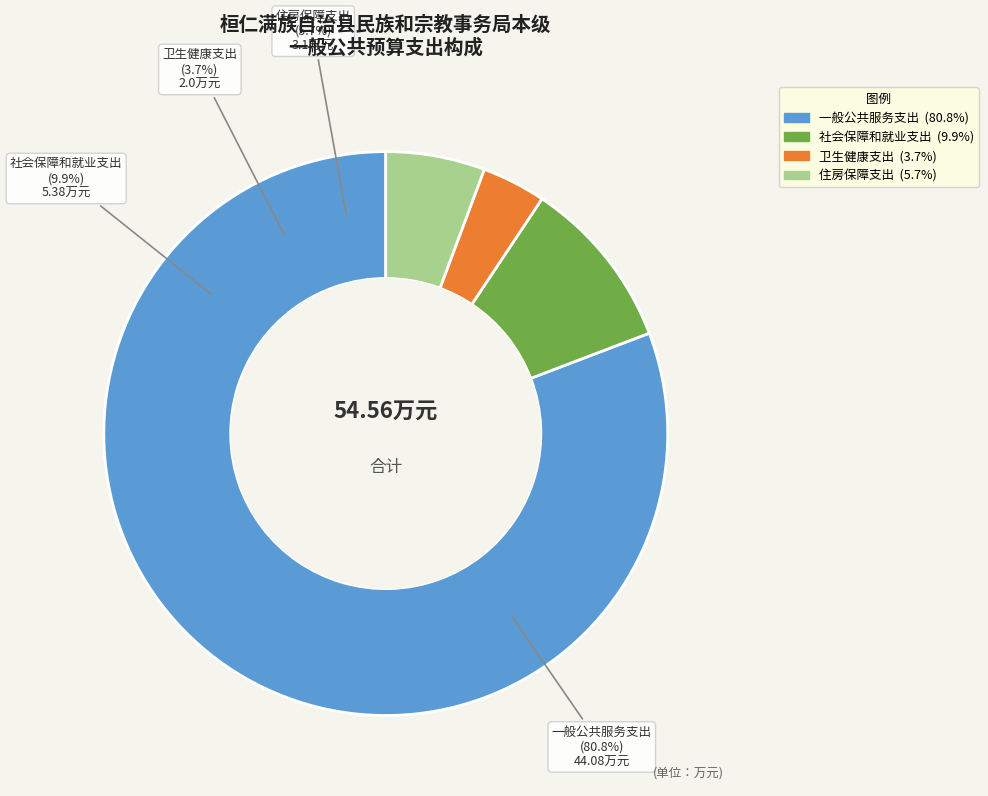

The 社会保障和就业支出 slice represents 15% of the pie. True or false?

False